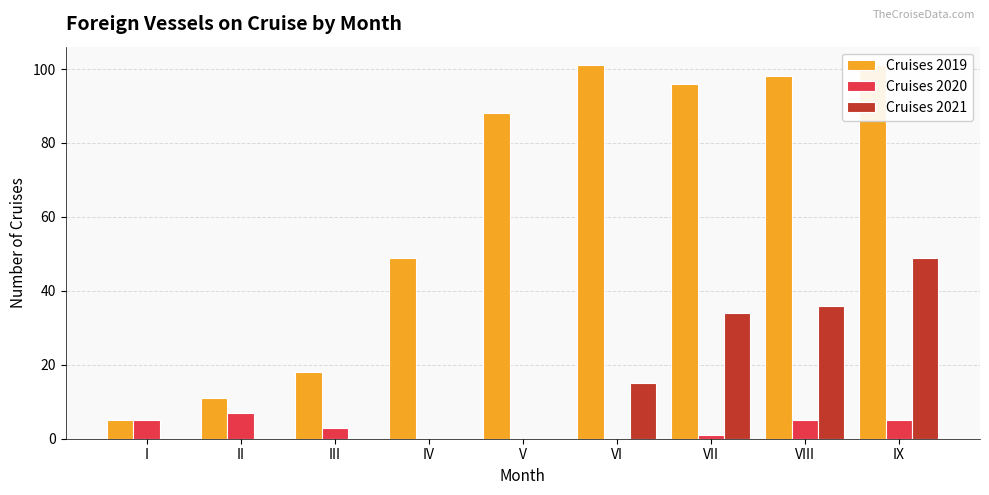

Is the value of Cruises 2020 at IV greater than the value of Cruises 2021 at V?

No